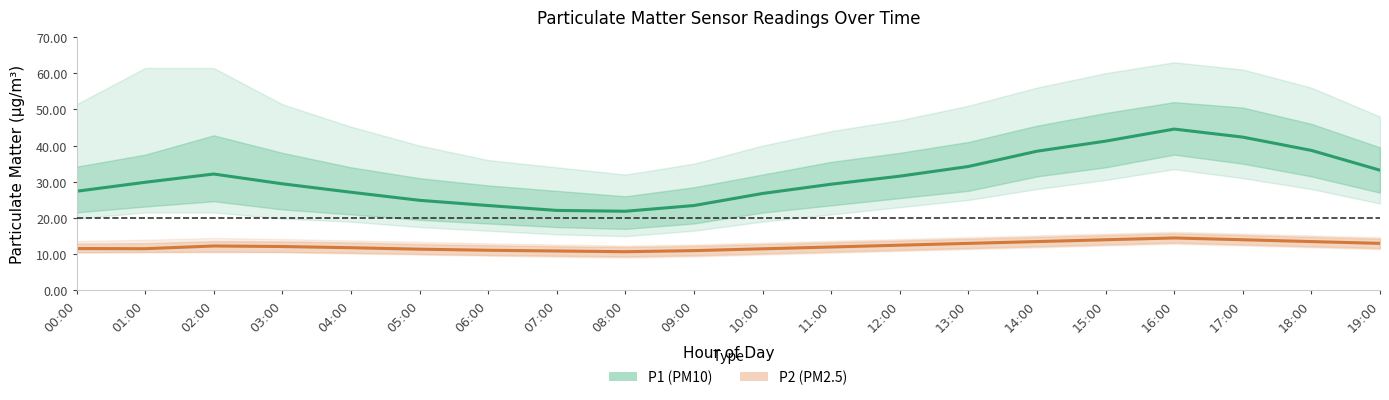

Which label corresponds to the largest value in the chart?

16:00